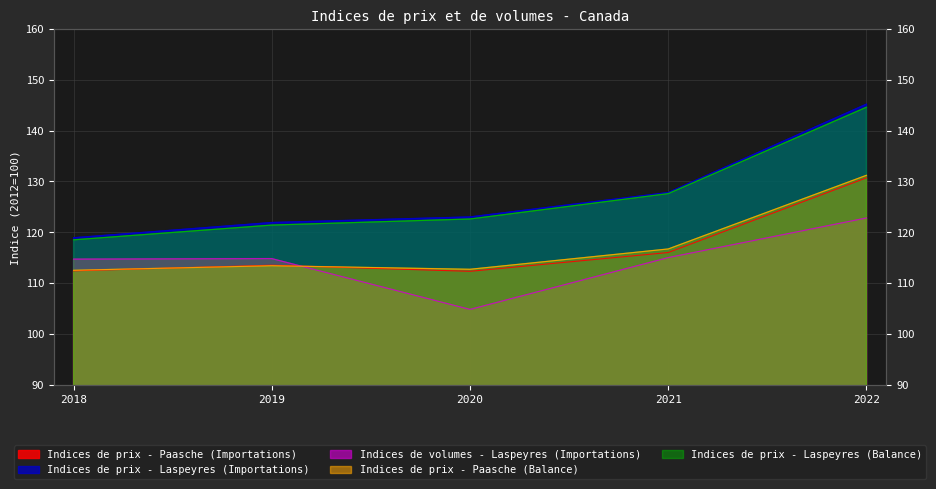

At which label does Indices de prix - Laspeyres (Importations) first exceed 123?

2021